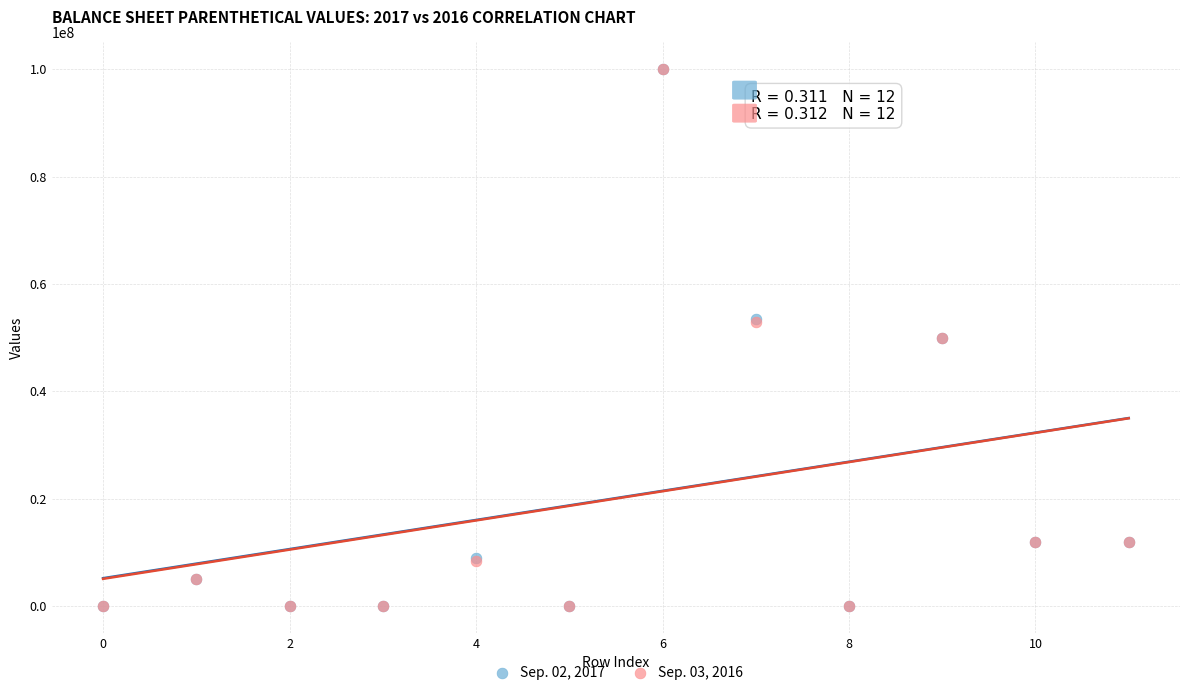

What are all the series names shown in the legend?

Sep. 02, 2017, Sep. 03, 2016